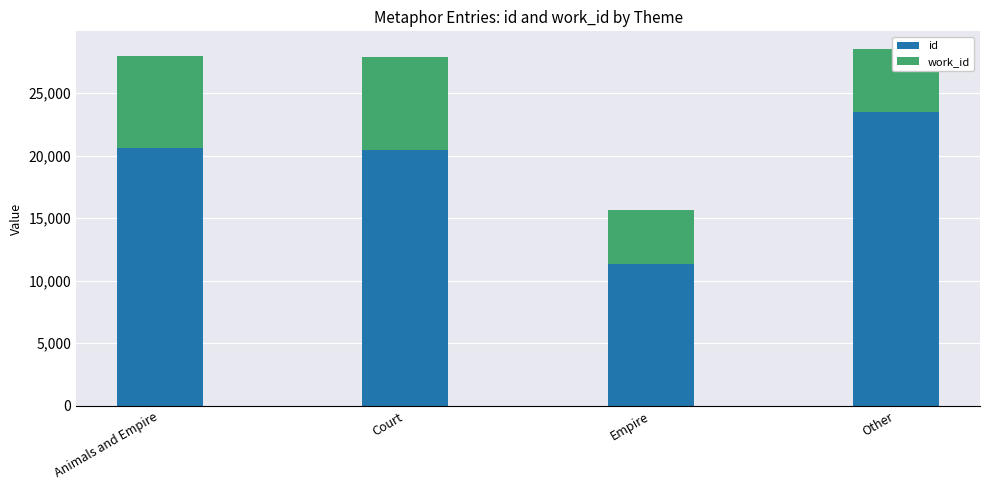

The value of id at Other is 40505. True or false?

False